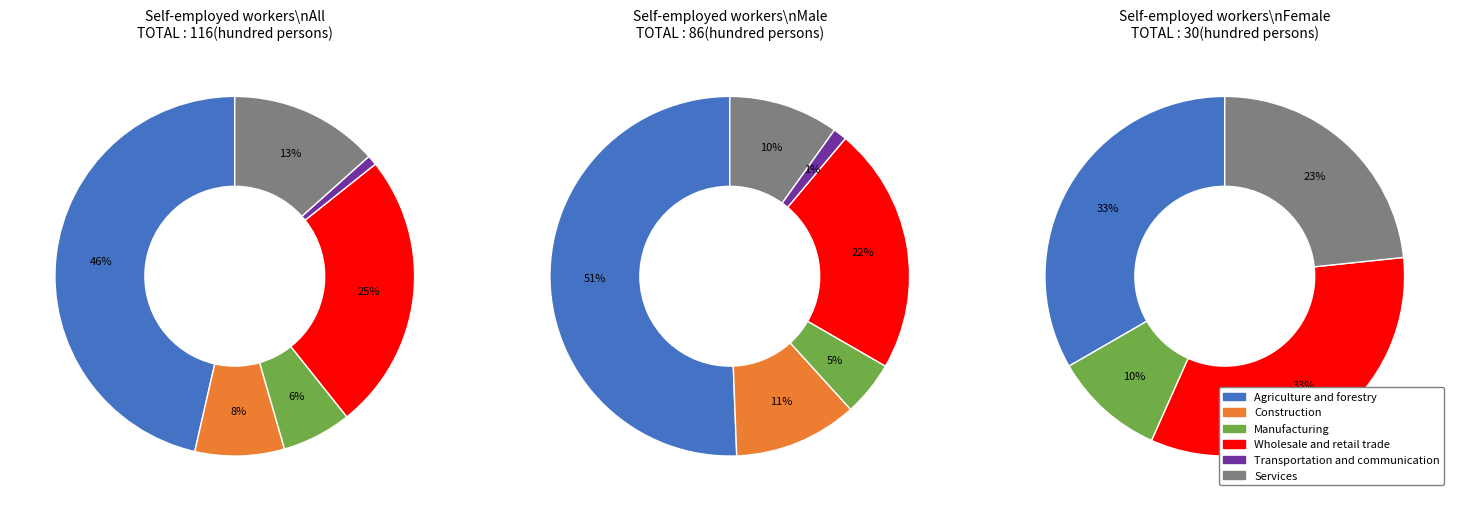

Is there any slice that represents more than half of the pie?

Yes